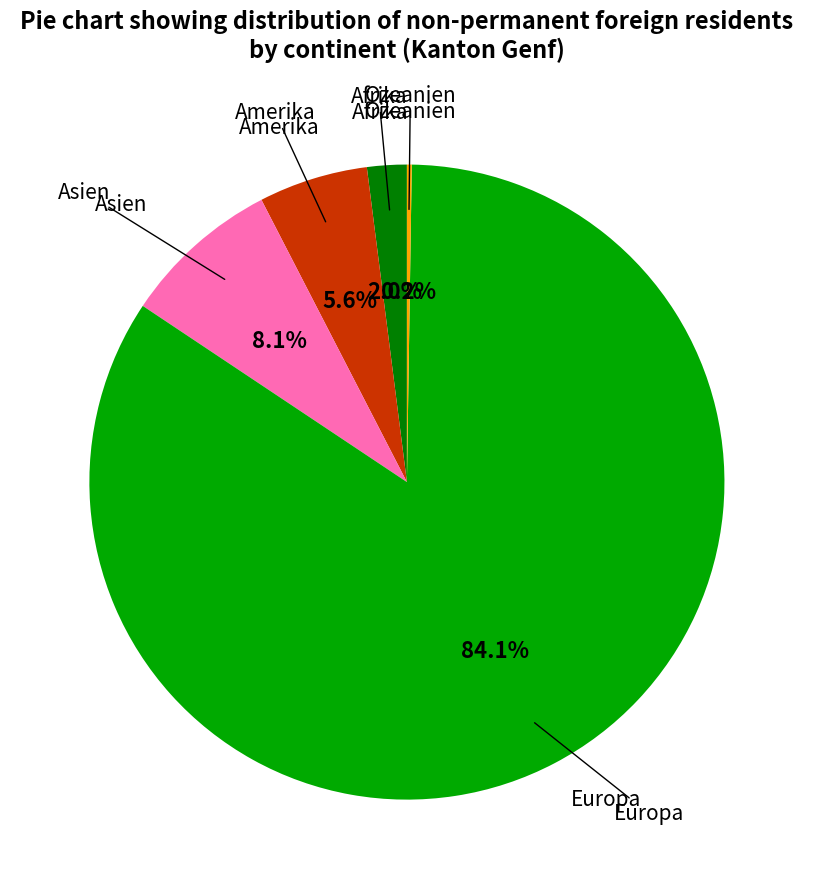

Is there a majority slice in this chart?

Yes